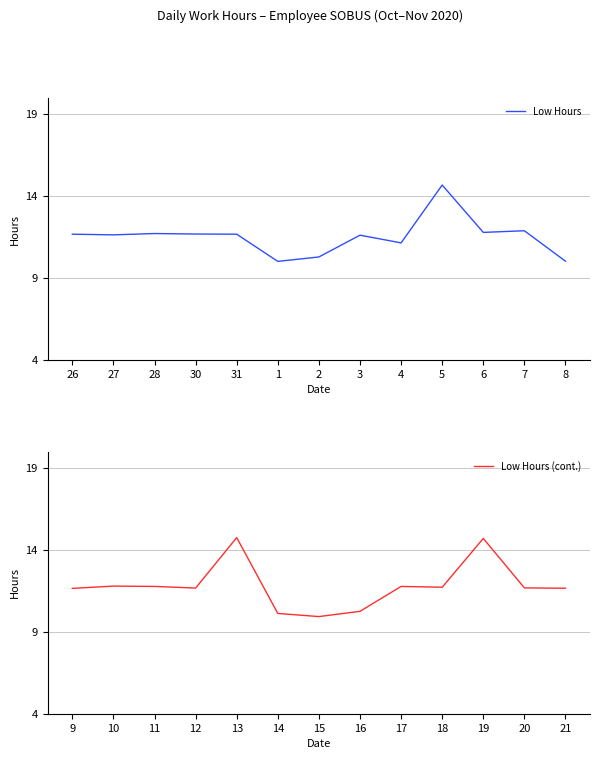

What is the difference between the maximum and minimum values in the Low Hours series?

4.7